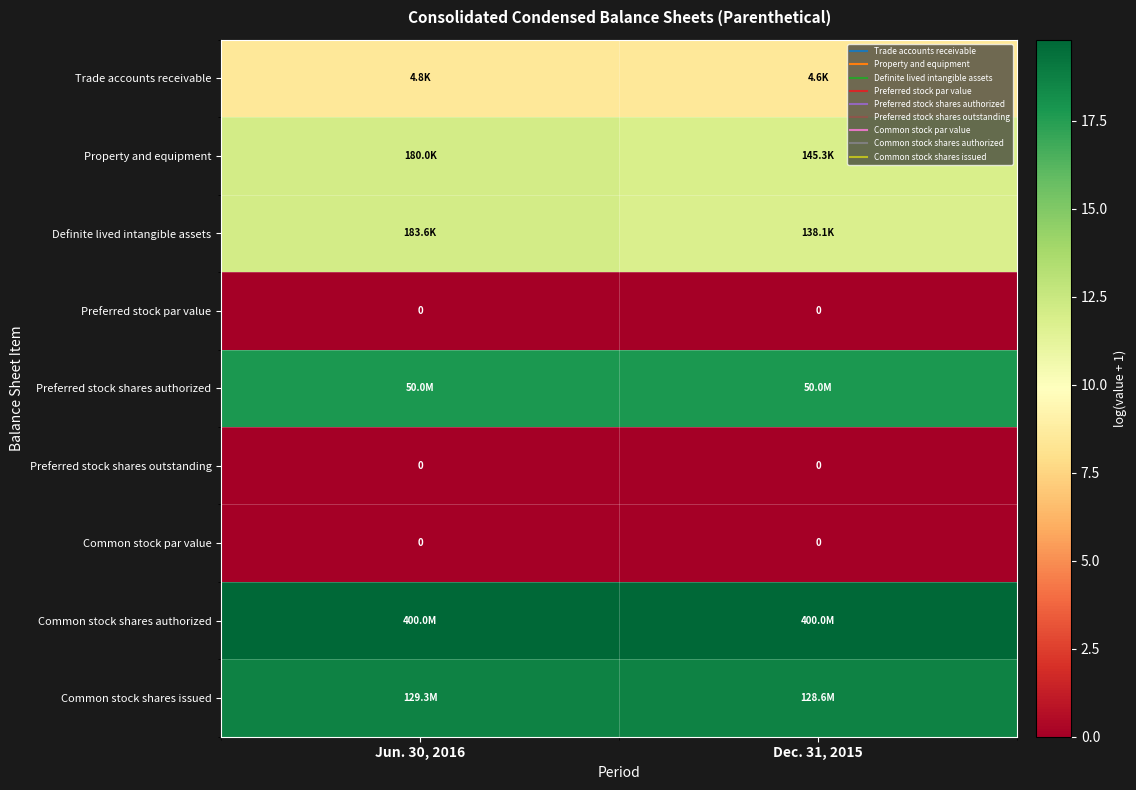

List the series in order of their peak value, lowest first.

Preferred stock par value, Preferred stock shares outstanding, Common stock par value, Trade accounts receivable, Property and equipment, Definite lived intangible assets, Preferred stock shares authorized, Common stock shares issued, Common stock shares authorized